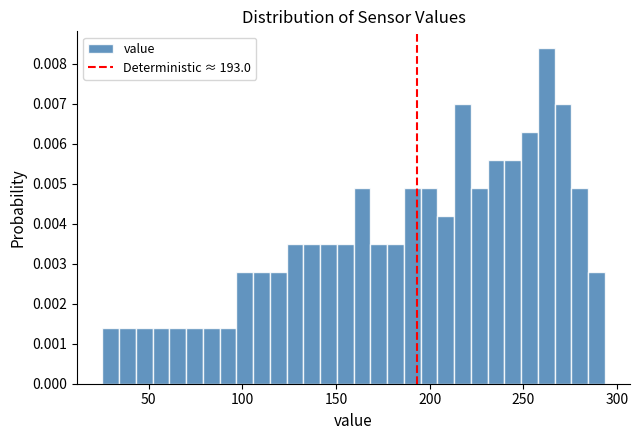

Read against the x-axis, roughly where is the centre of the tallest bar?

260